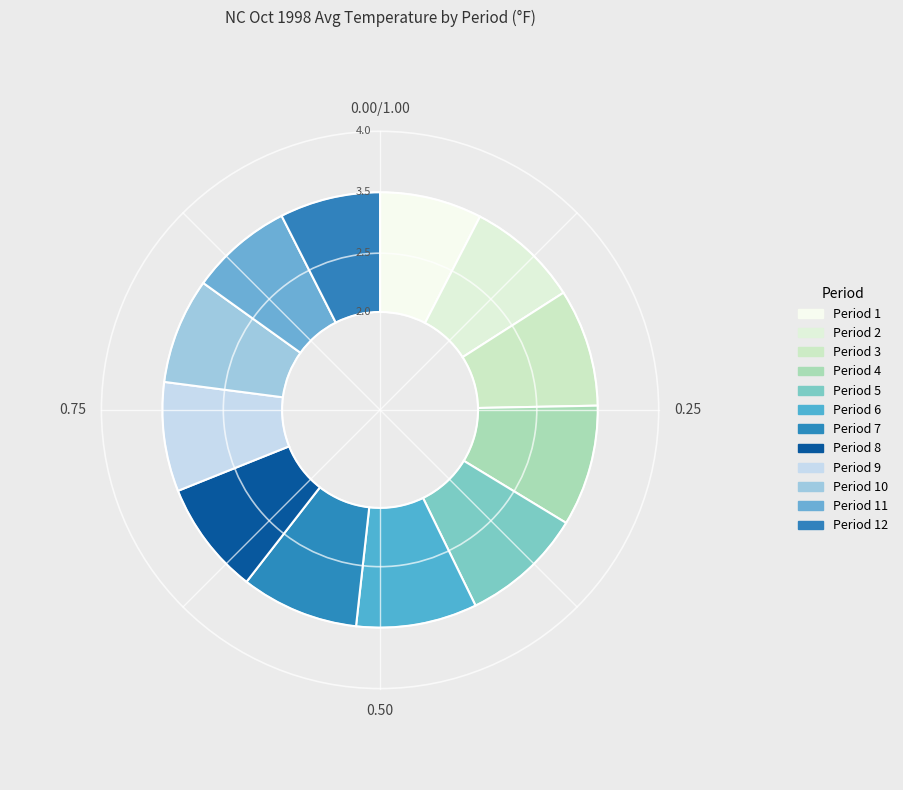

Is there any slice that represents more than half of the pie?

No